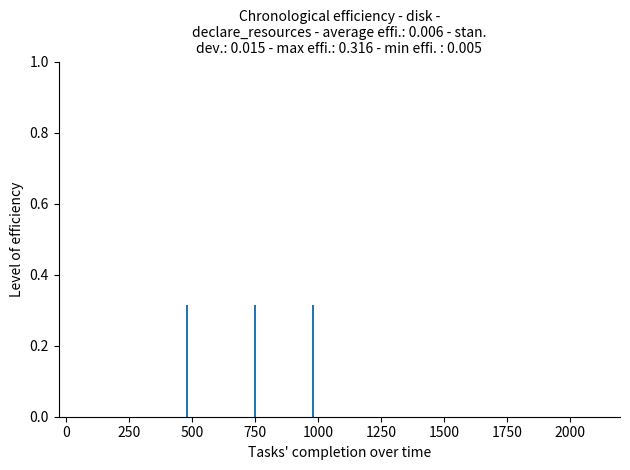

Are the bars horizontal?

No